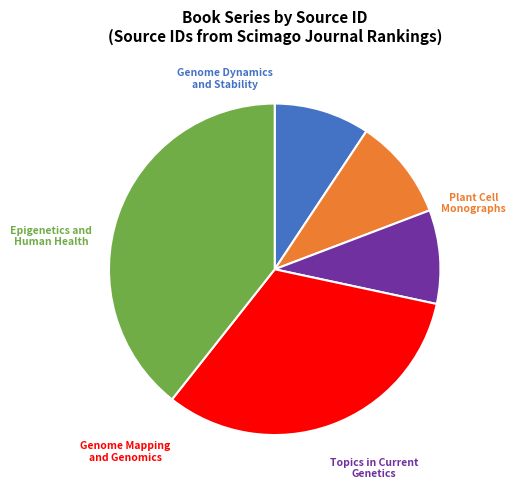

Does any single category account for the majority?

No